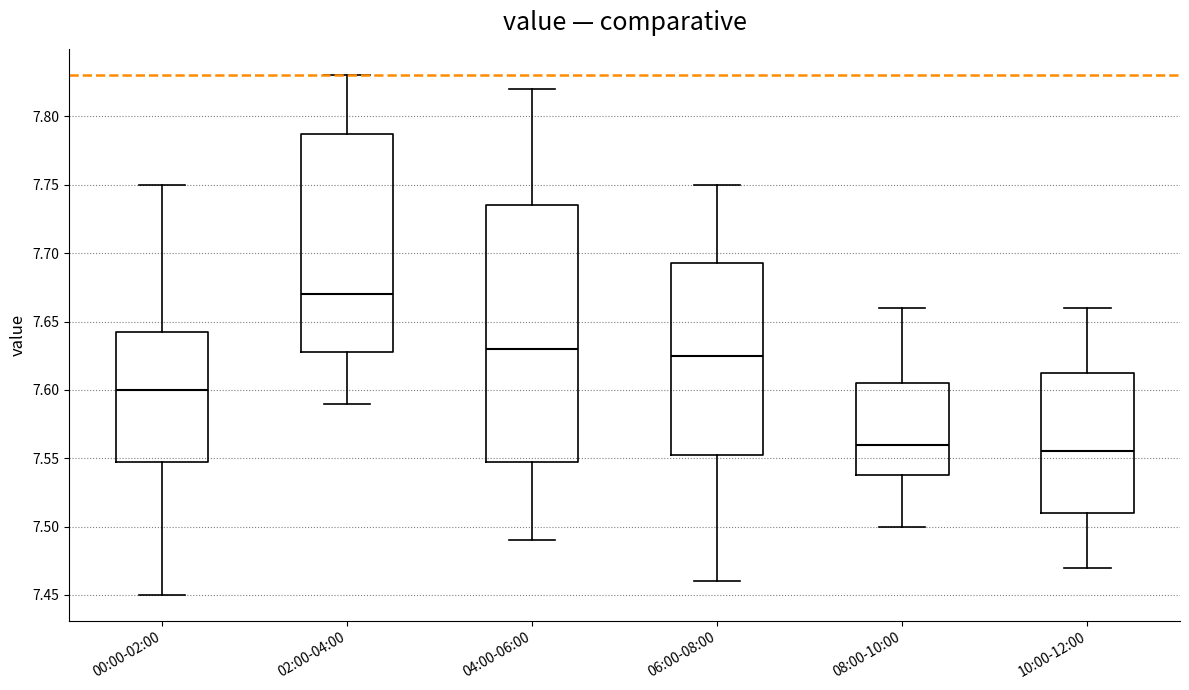

Reading left to right, read every box against the y-axis: the position of its median line, the range the box covers, and the ends of its whiskers. The values are not printed on the chart, so give them approximately, as read against the axis.

00:00-02:00: median 7.600, box 7.550 to 7.645, whiskers 7.450 to 7.750
02:00-04:00: median 7.670, box 7.630 to 7.790, whiskers 7.590 to 7.830
04:00-06:00: median 7.630, box 7.550 to 7.735, whiskers 7.490 to 7.820
06:00-08:00: median 7.625, box 7.555 to 7.695, whiskers 7.460 to 7.750
08:00-10:00: median 7.560, box 7.540 to 7.605, whiskers 7.500 to 7.660
10:00-12:00: median 7.555, box 7.510 to 7.615, whiskers 7.470 to 7.660